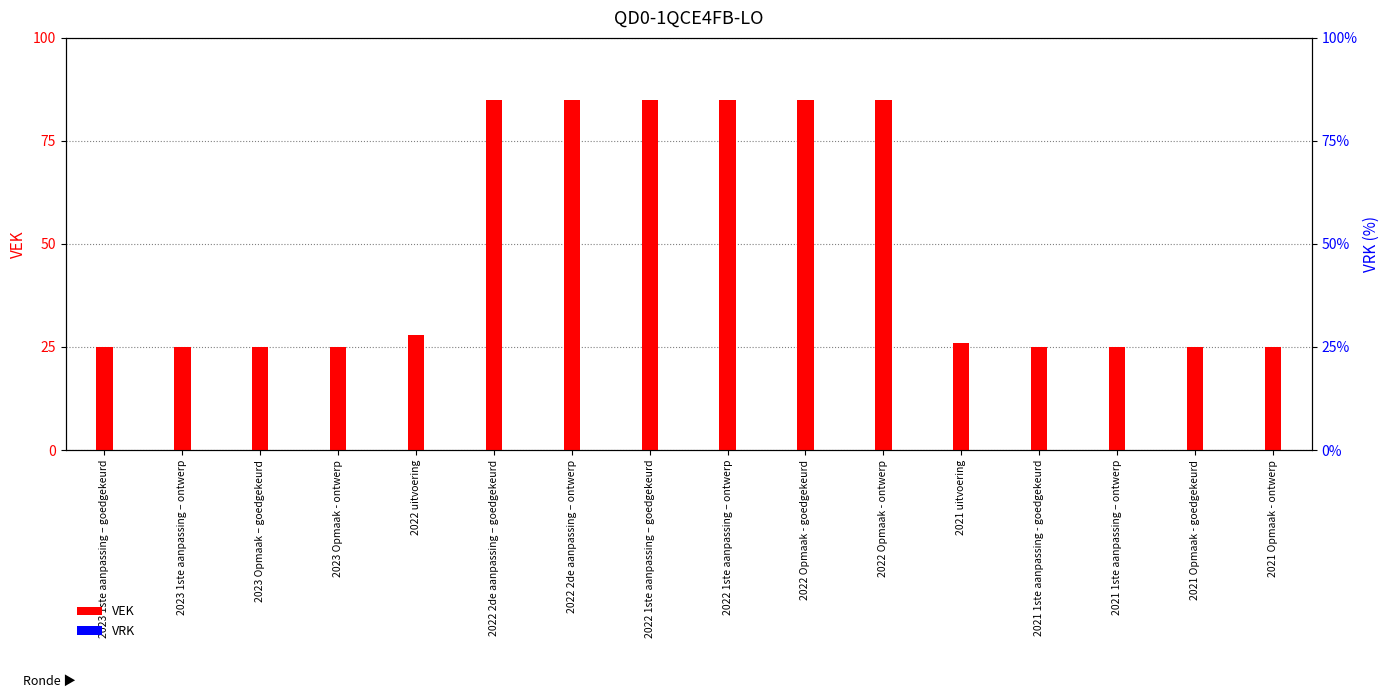

Which series has the largest total across all categories?

VEK